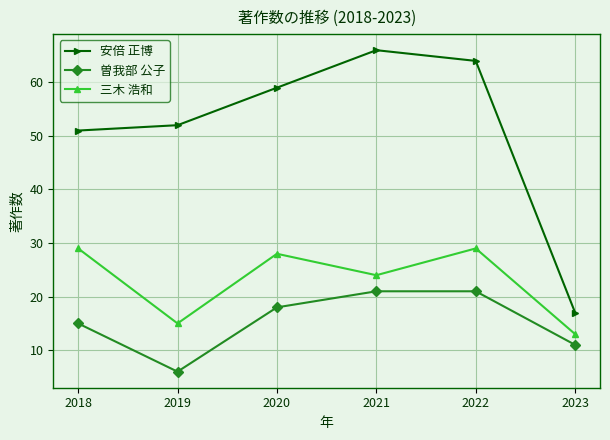

List the series in order of their peak value, lowest first.

曽我部 公子, 三木 浩和, 安倍 正博